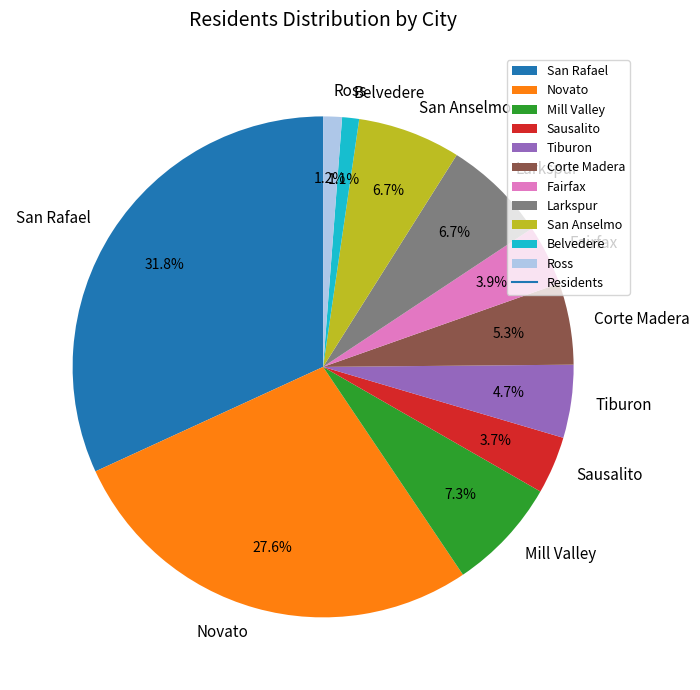

True or false: Larkspur accounts for 1% of the total.

False